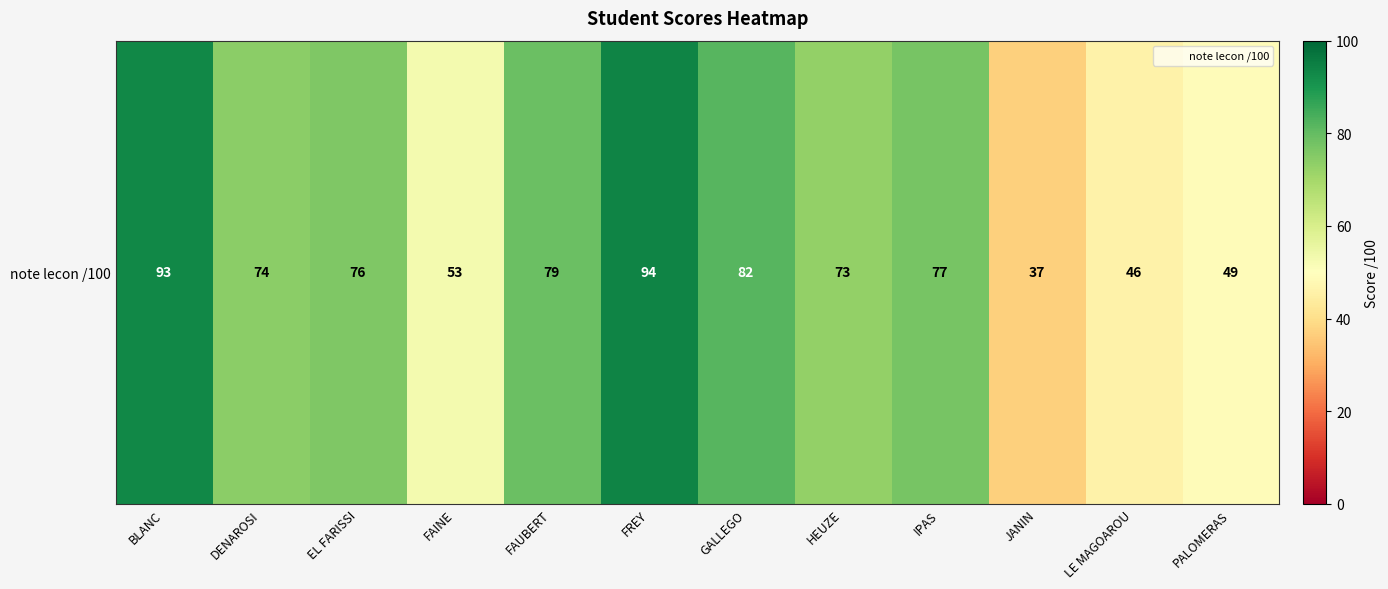

What is the ratio of the value at LE MAGOAROU to the value at FREY?

0.5